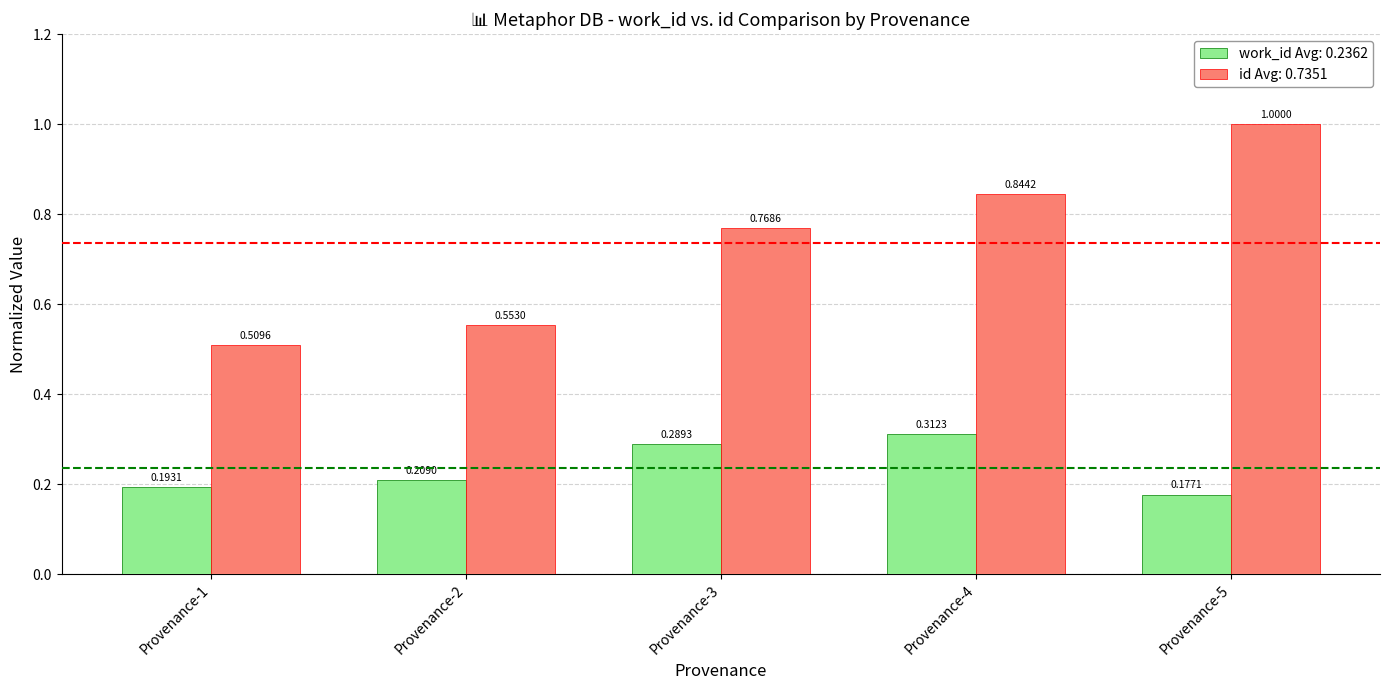

What is the average value of the id Avg: 0.7351 series?

0.7